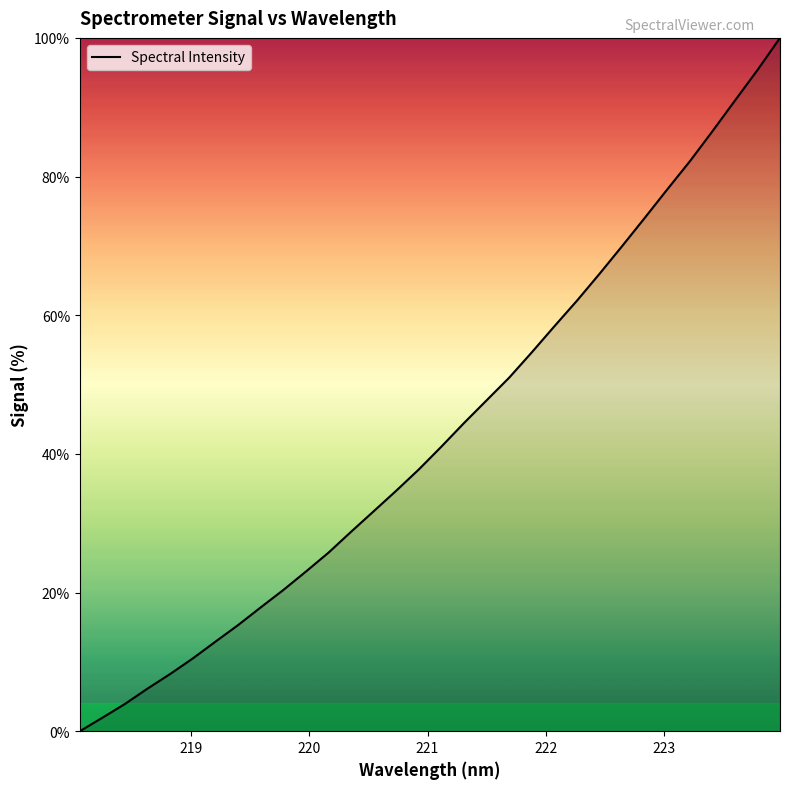

What is the greatest value displayed?

100.0